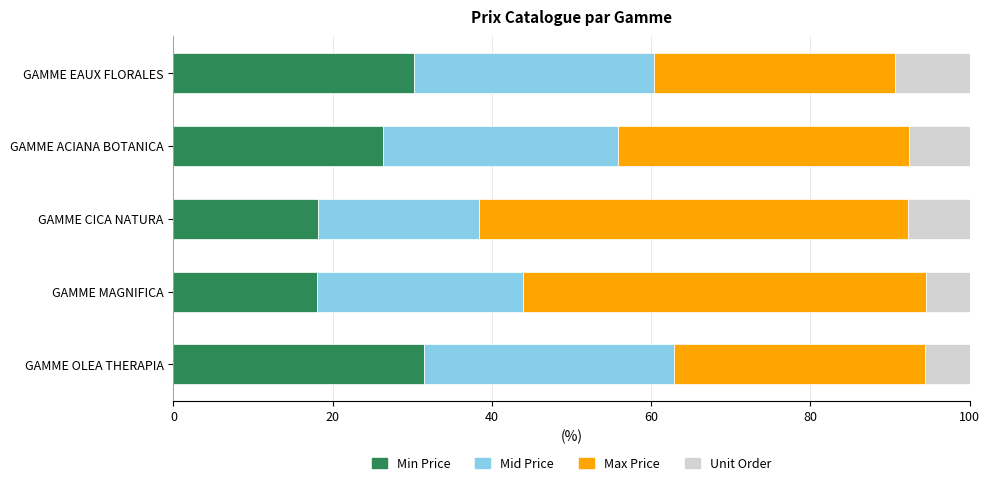

What are all the series names shown in the legend?

Min Price, Mid Price, Max Price, Unit Order